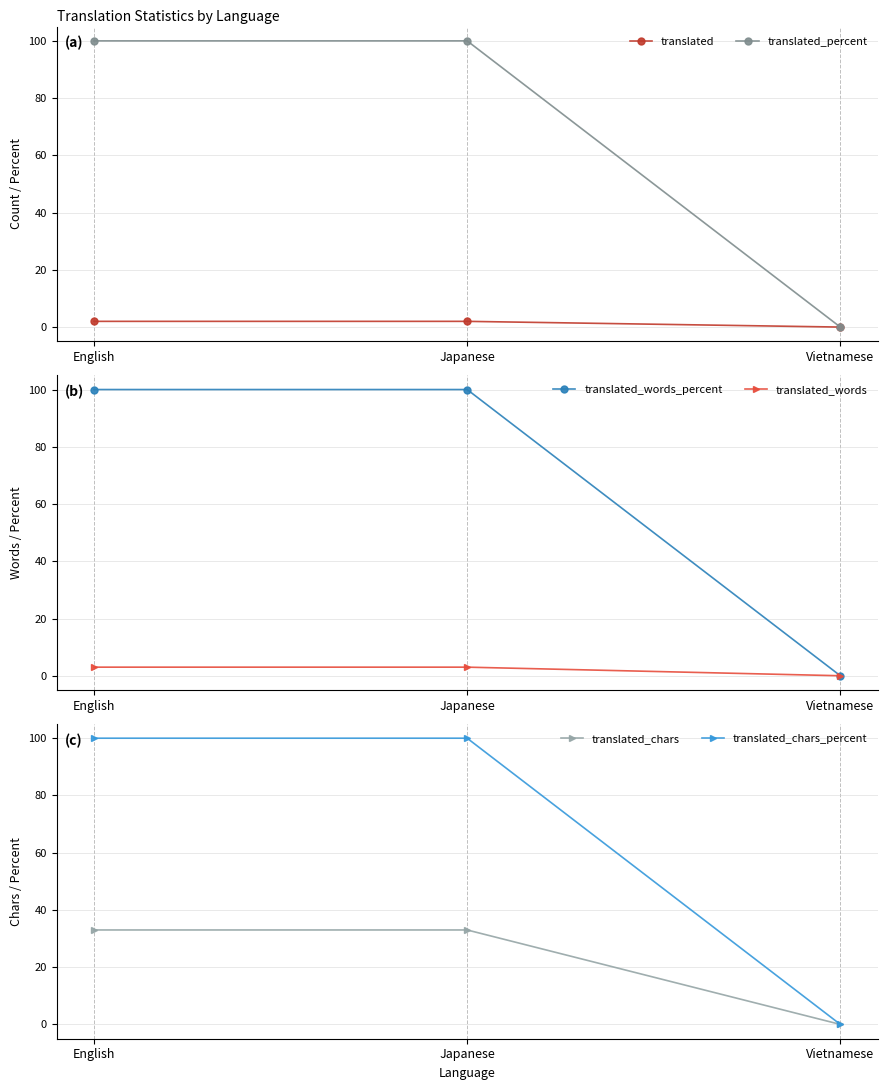

Does the chart have visible grid lines?

Yes